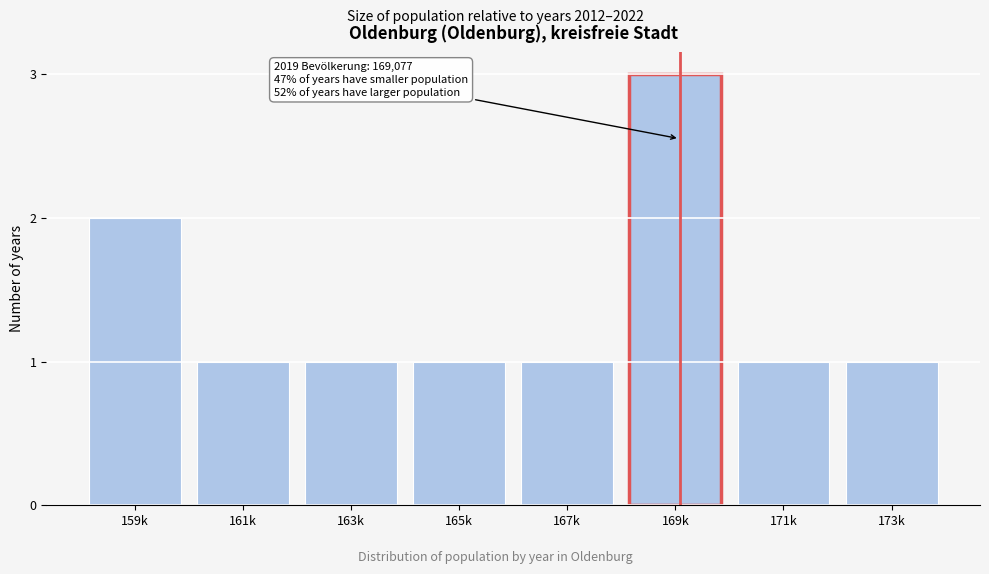

Reading right to left, list all the values displayed in this chart.

1	1	3	1	1	1	1	2